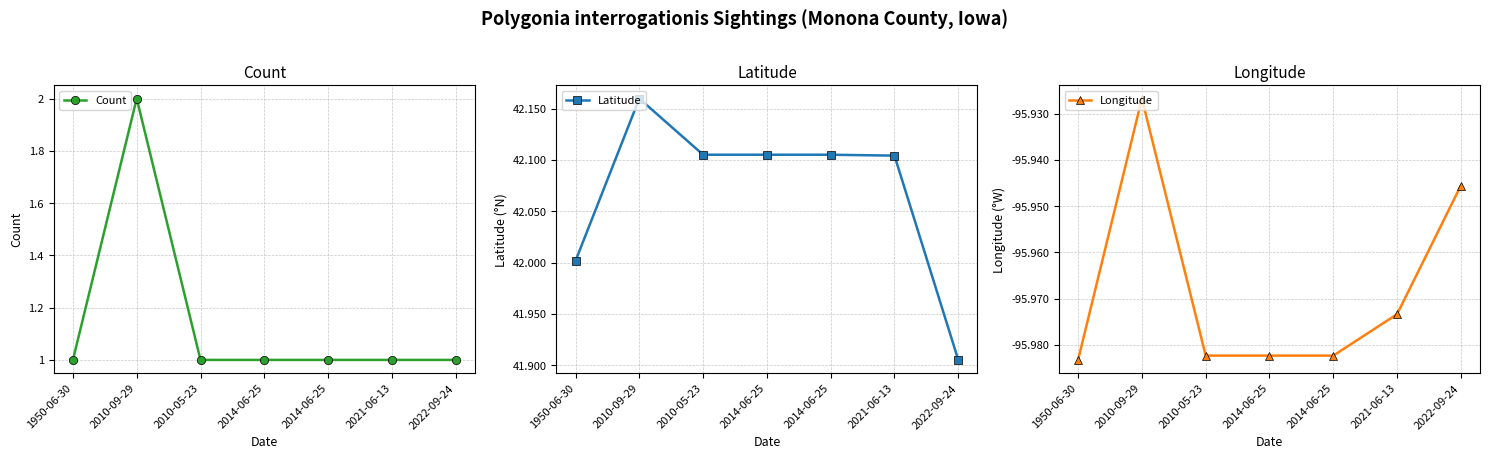

What is the label of the 7th point from the left?

2022-09-24